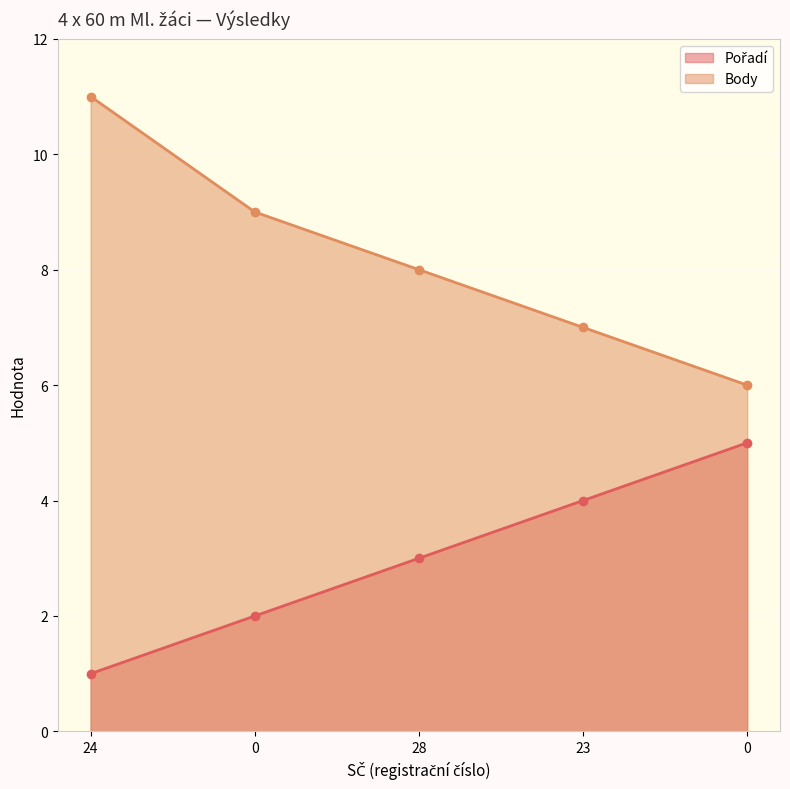

Count the Pořadí (line) values in the range 2 to 4.

3